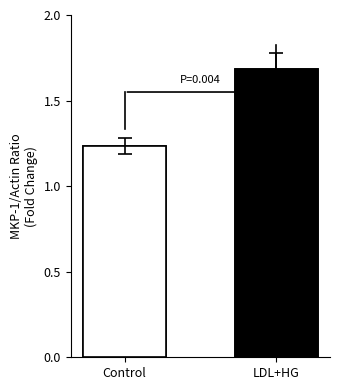

What is the label of the 1st bar from the right?

LDL+HG